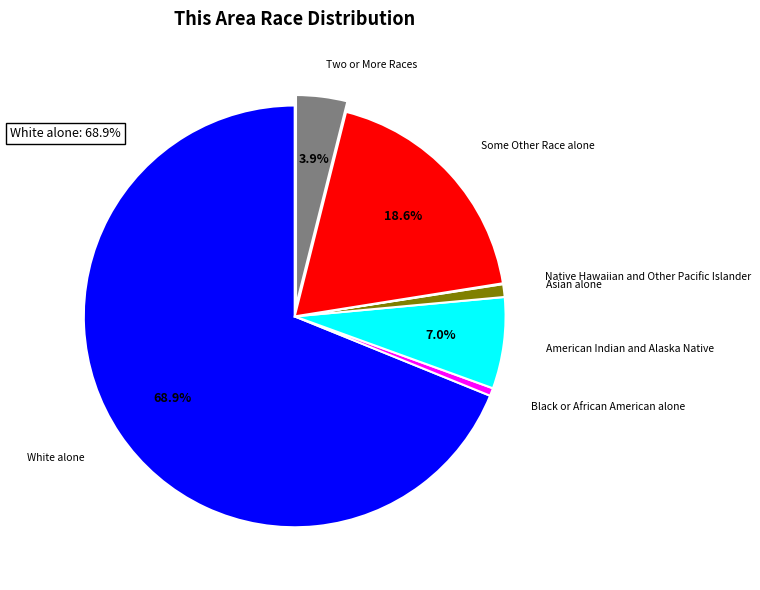

Is there a majority slice in this chart?

Yes